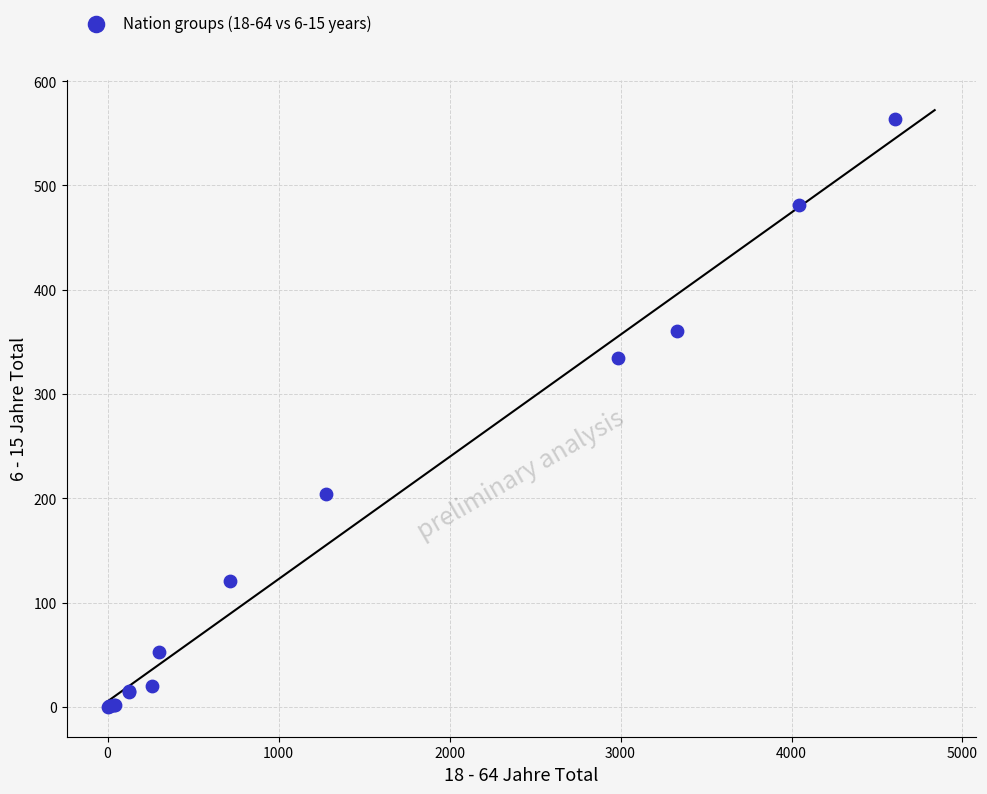

What Y value in the scatter plot is closest to 282?

335